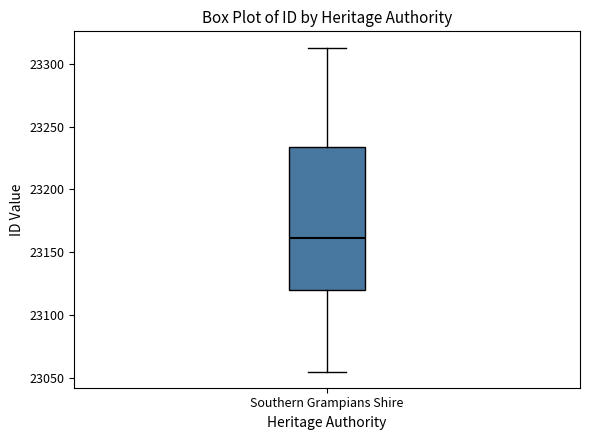

Transcribe this box plot: give where the median line is, the range the box spans, and where the two whiskers end, as read against the y-axis. The values are not printed on the chart, so give them approximately, as read against the axis.

median 23160, box 23120 to 23235, whiskers 23055 to 23315